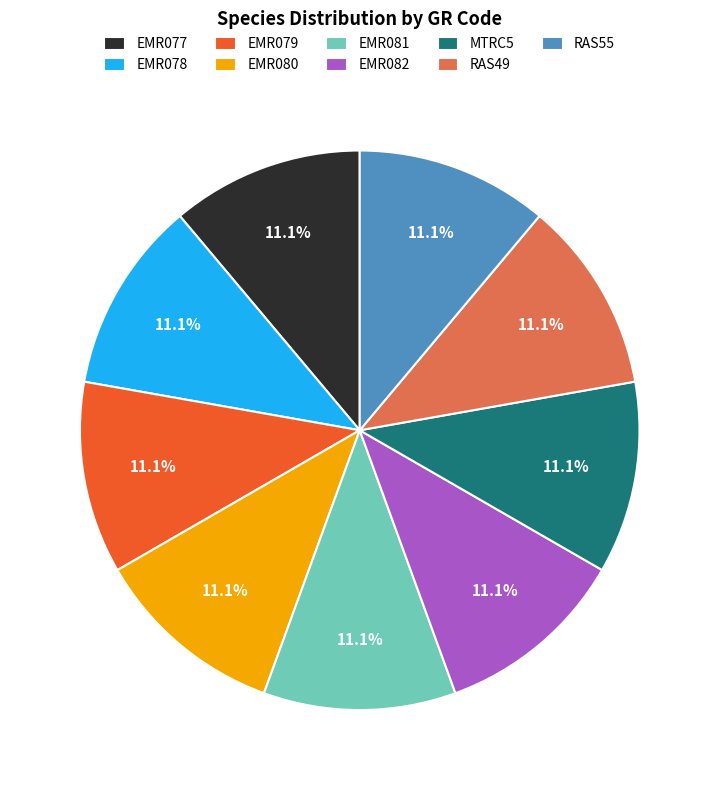

Approximately how many times larger is the value at EMR079 compared to RAS55?

1.0